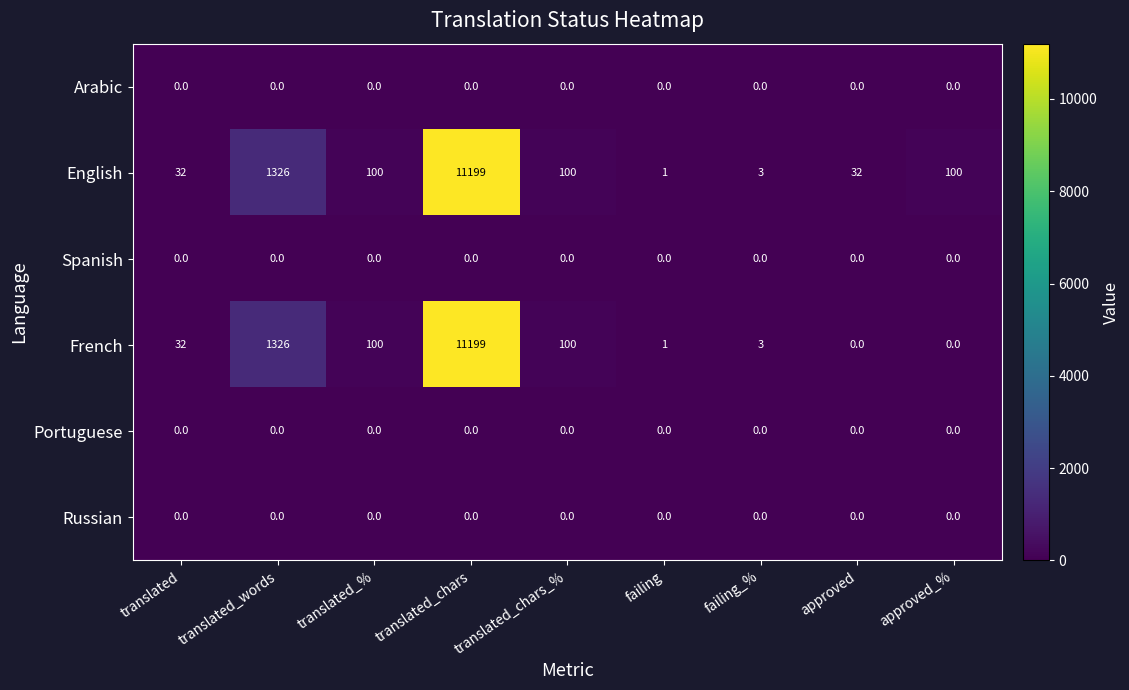

Which series changed the most between failing_% and approved?

English